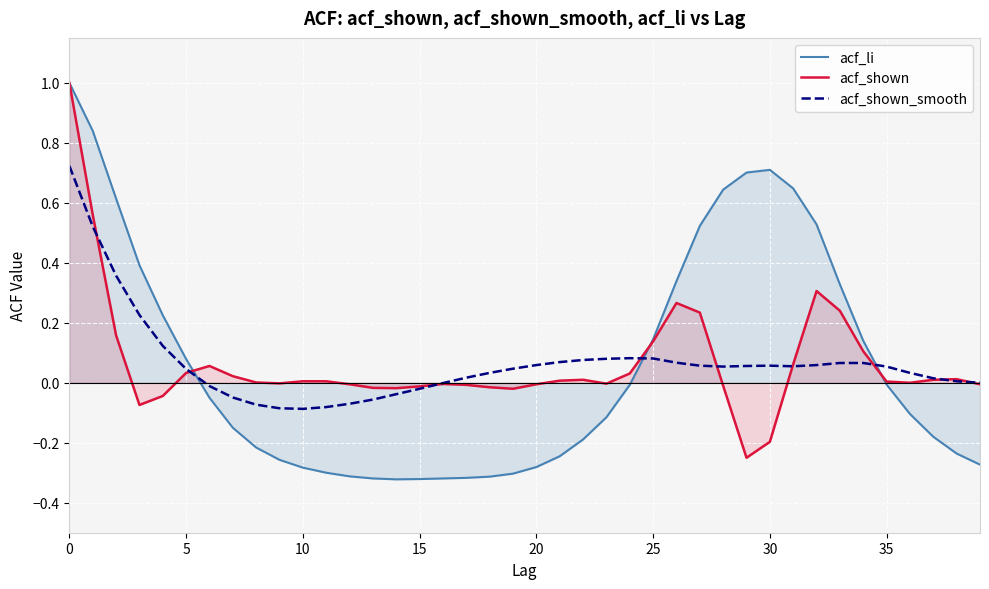

The acf_shown_smooth series shows 0.4 at 15. True or false?

False